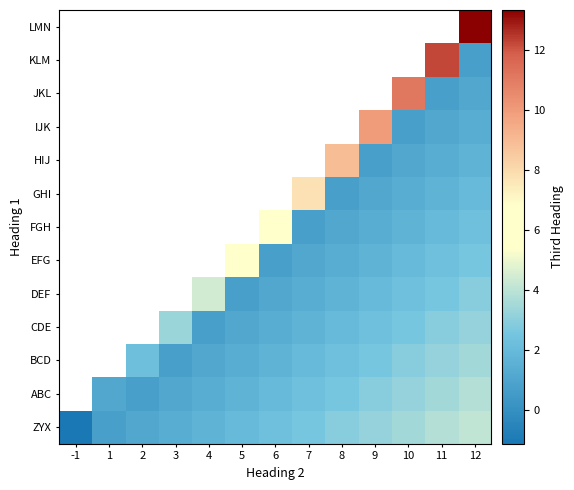

True or false: CDE has a value of 0.4 at 4.

False